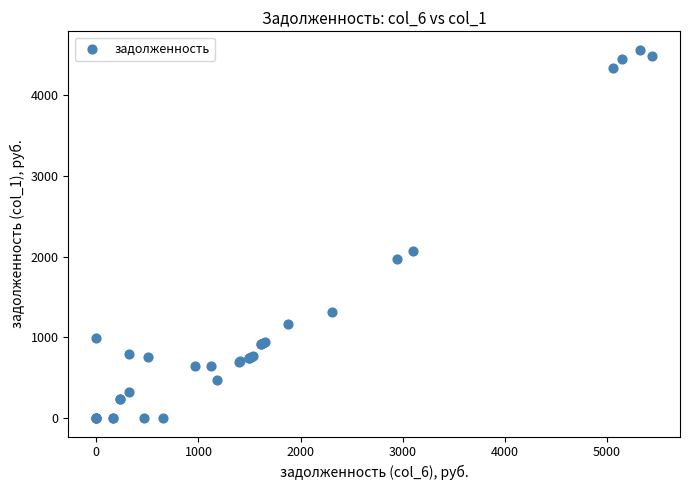

What Y value in the scatter plot is closest to 2280?

2063.8